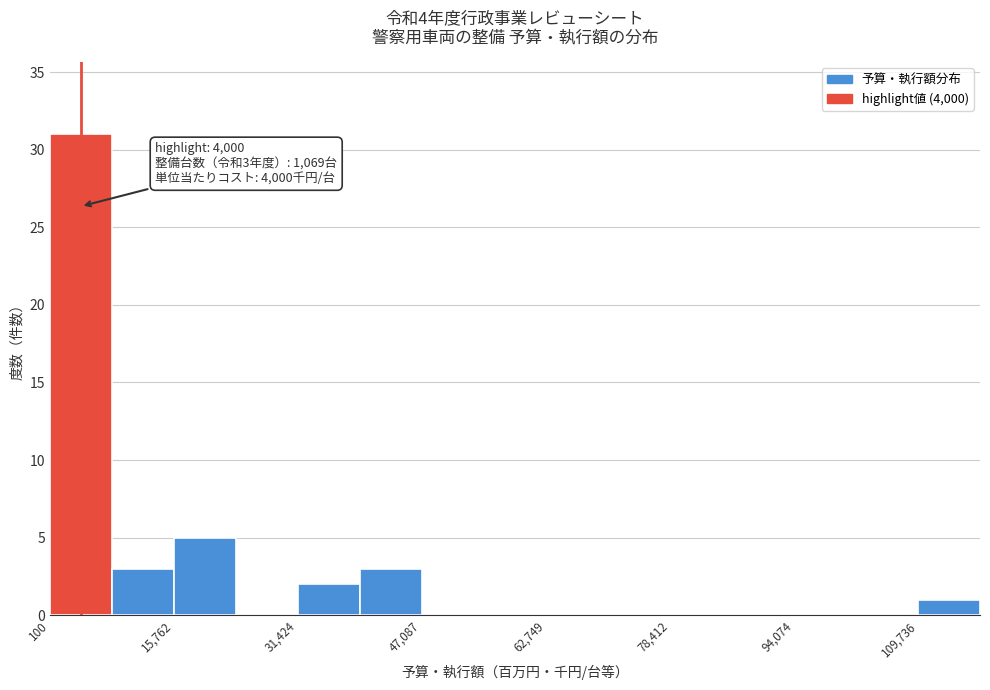

Around what value on the x-axis is the tallest bar? Give the approximate position of its centre, as read against the axis.

4000